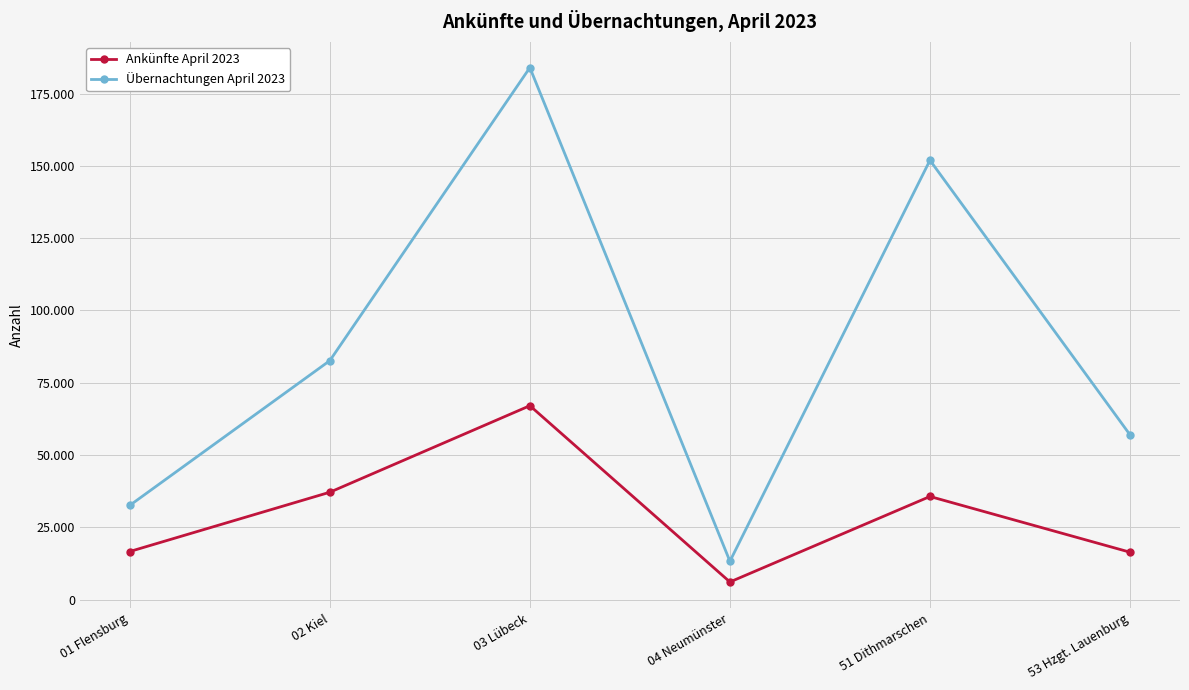

Reading left to right, list all the values displayed in this chart.

Ankünfte April 2023: 16671	37167	67080	6135	35691	16429
Übernachtungen April 2023: 32623	82662	183969	13297	151936	57026